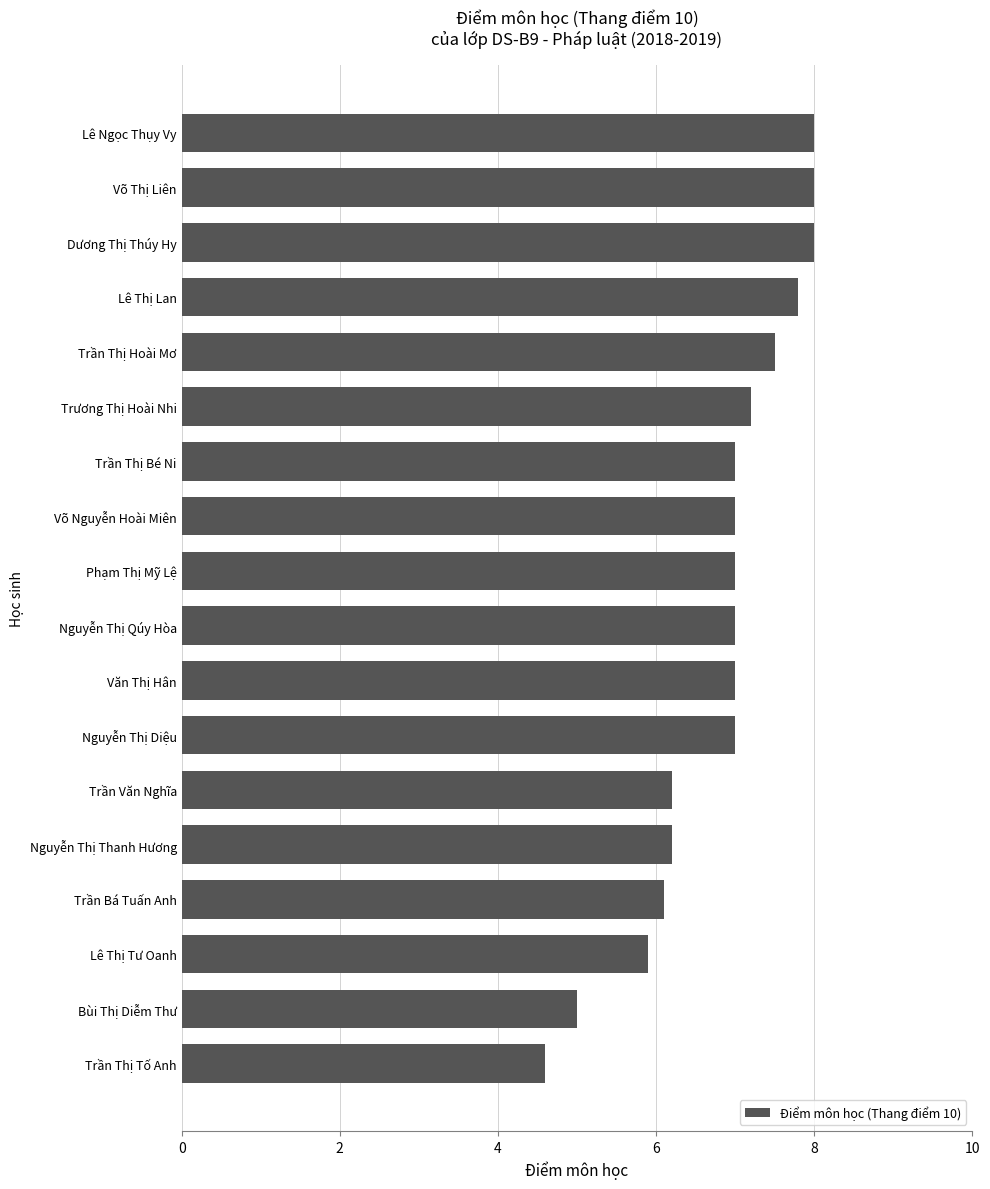

What is the difference between the maximum and minimum values?

3.4